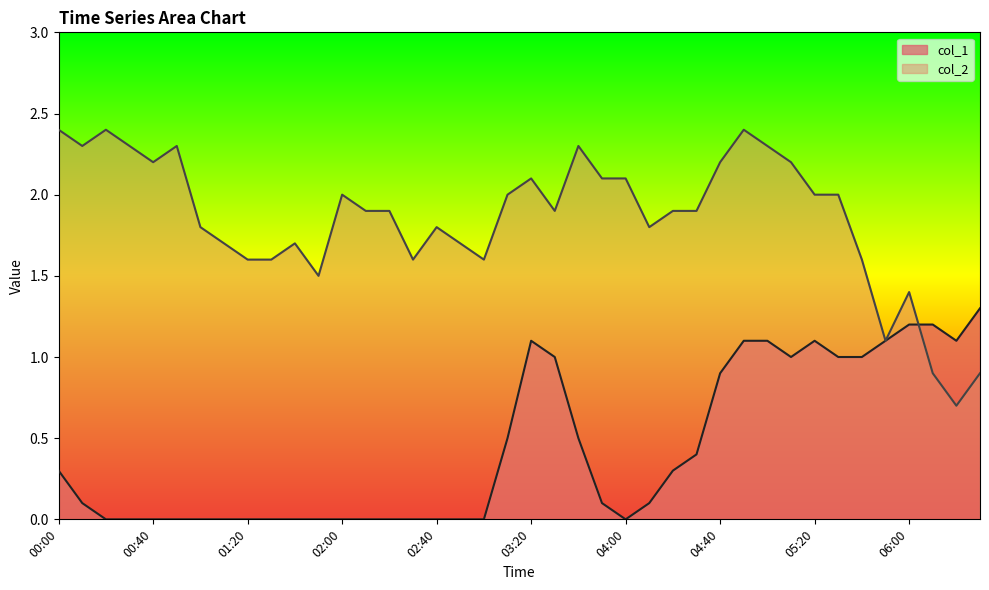

What is the difference between the maximum and second lowest values in the col_1 series?

1.3